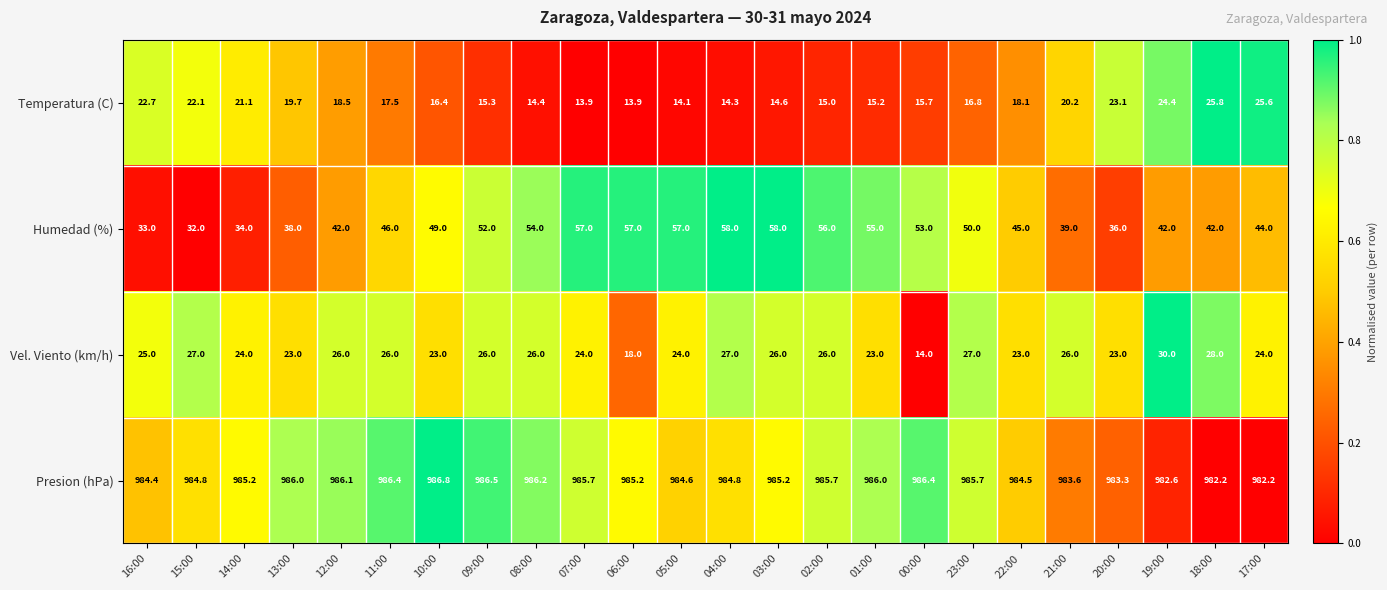

How many values in the Temperatura (C) series are below 17?

12